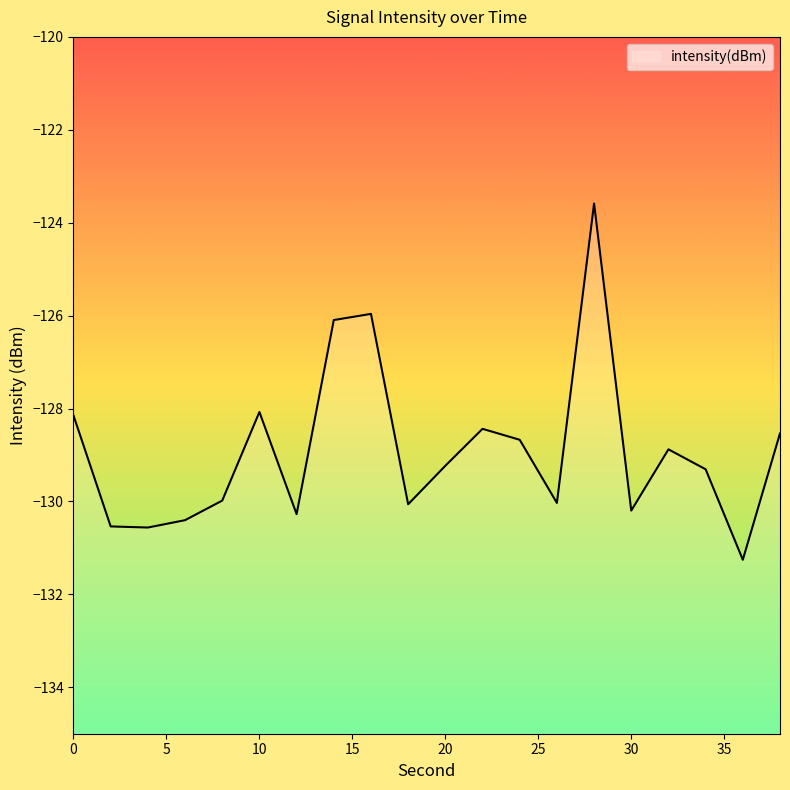

Rank the categories by value from highest to lowest.

28, 16, 14, 10, 0, 22, 38, 24, 32, 20, 34, 8, 26, 18, 30, 12, 6, 2, 4, 36